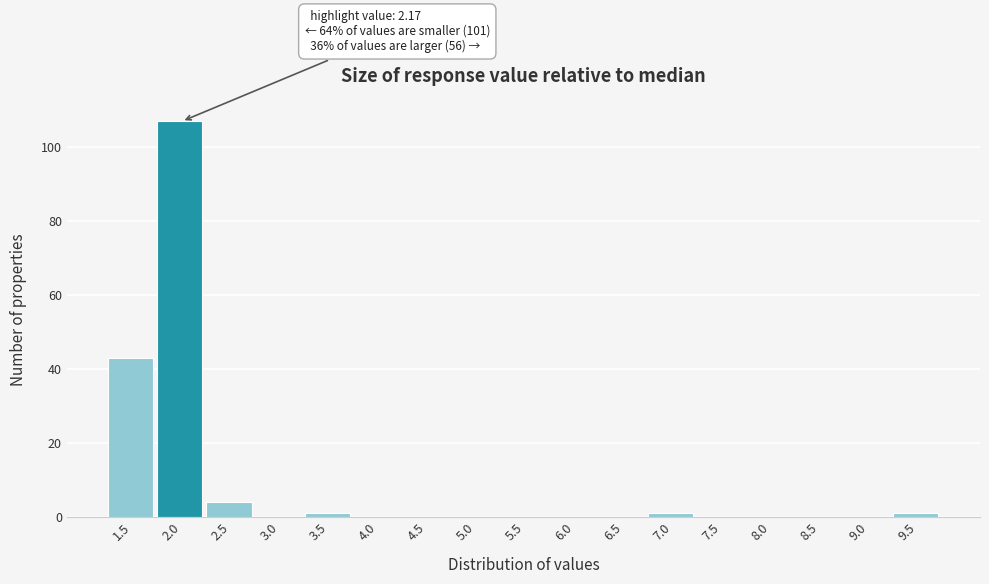

Reading left to right, extract all data points from this chart.

1.5=43	2.0=107	2.5=4	3.0=0	3.5=1	4.0=0	4.5=0	5.0=0	5.5=0	6.0=0	6.5=0	7.0=1	7.5=0	8.0=0	8.5=0	9.0=0	9.5=1